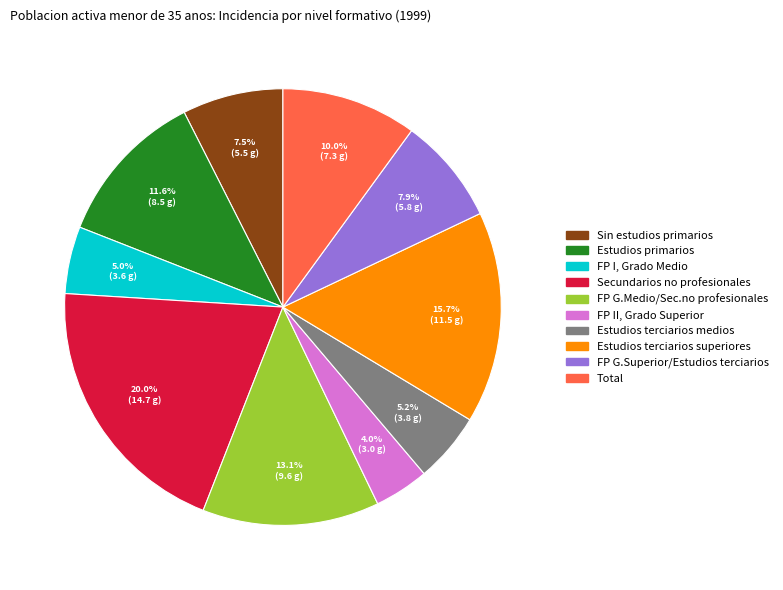

Rank the categories by value from lowest to highest.

FP II, Grado Superior, FP I, Grado Medio, Estudios terciarios medios, Sin estudios primarios, FP G.Superior/Estudios terciarios, Total, Estudios primarios, FP G.Medio/Sec.no profesionales, Estudios terciarios superiores, Secundarios no profesionales